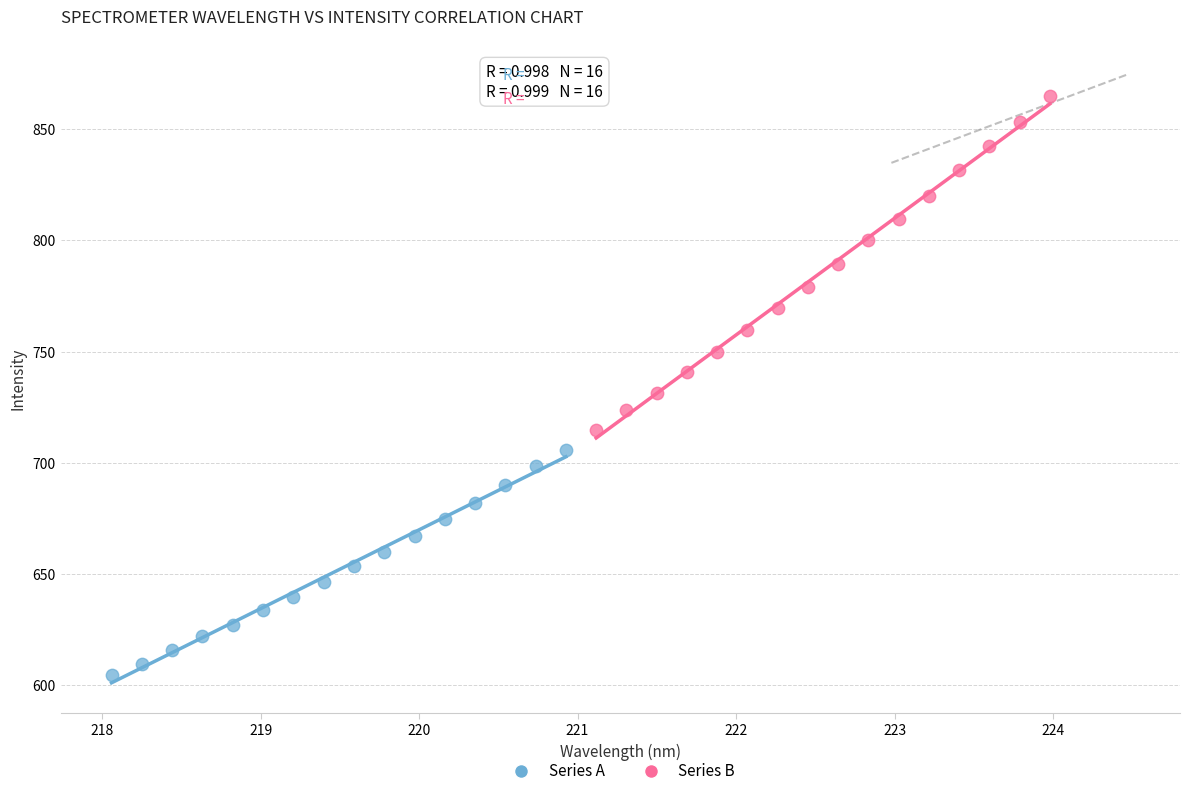

Which series has the widest spread of Y values?

Series B